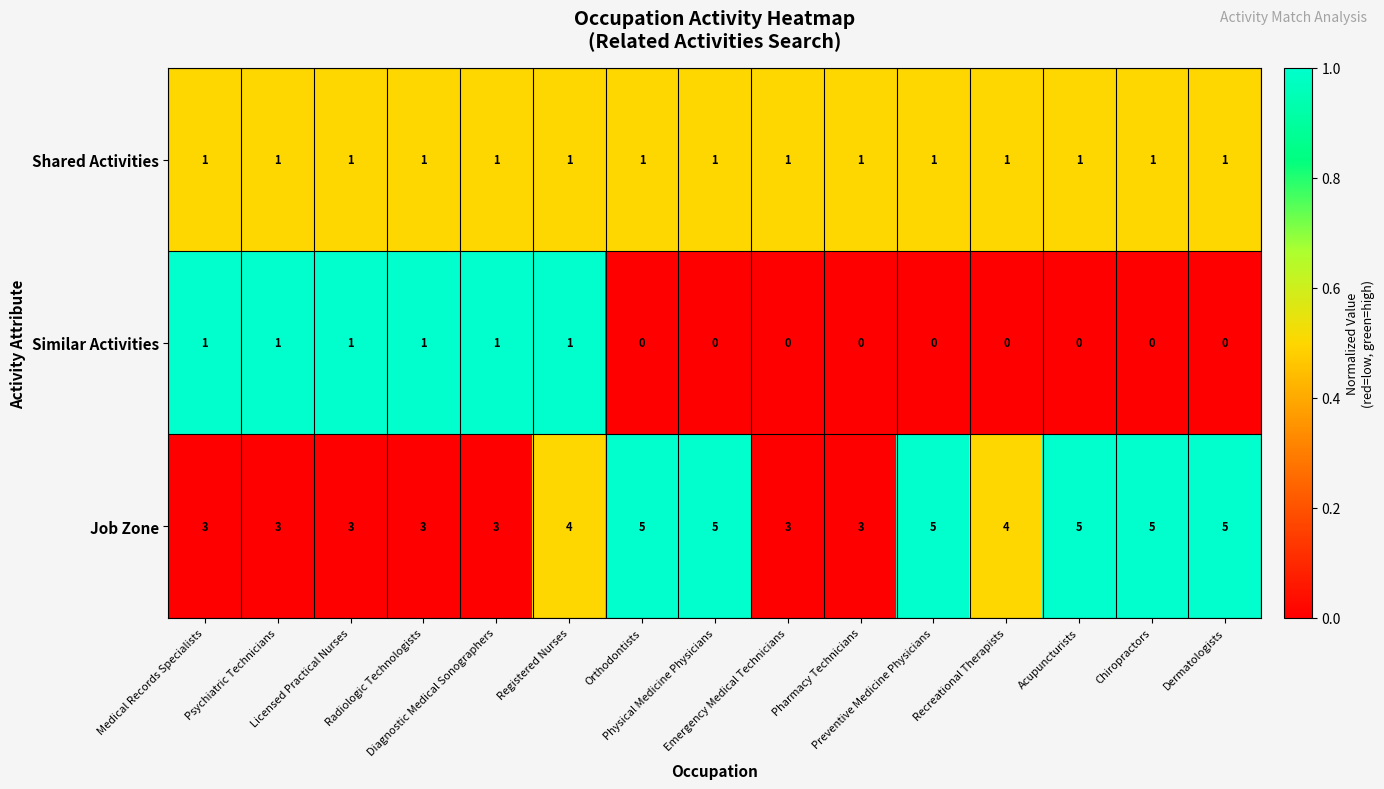

Rank the series by their average value, from highest to lowest.

Job Zone, Shared Activities, Similar Activities